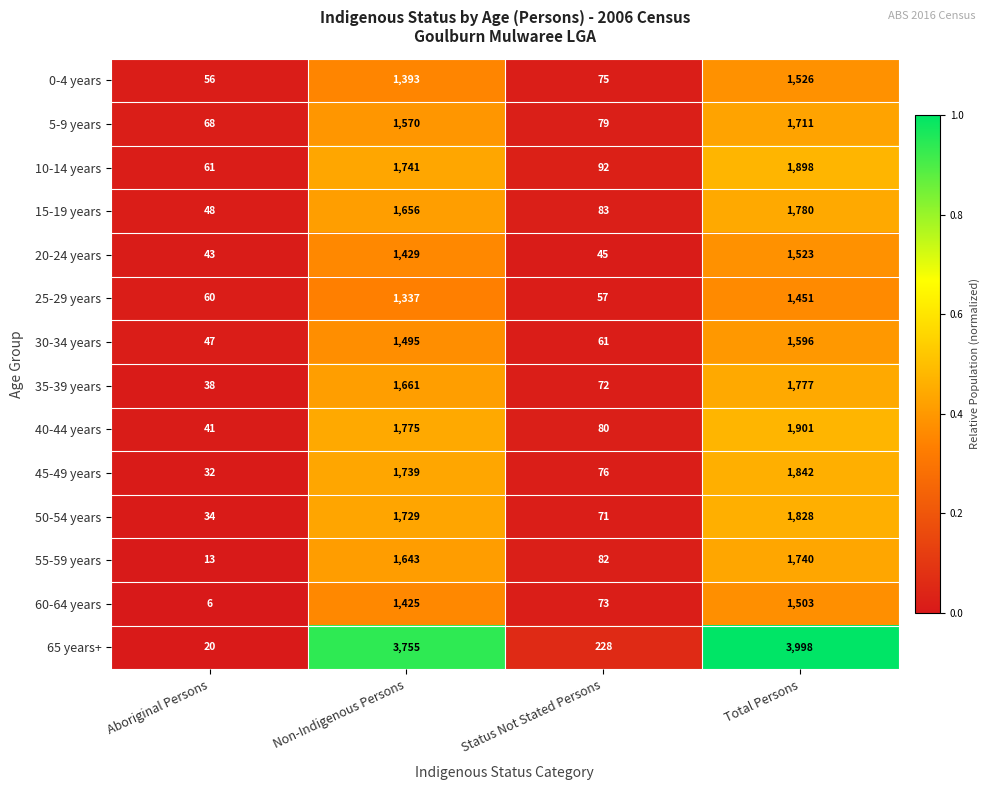

Is it true that 20-24 years equals 2505 at Total Persons?

False